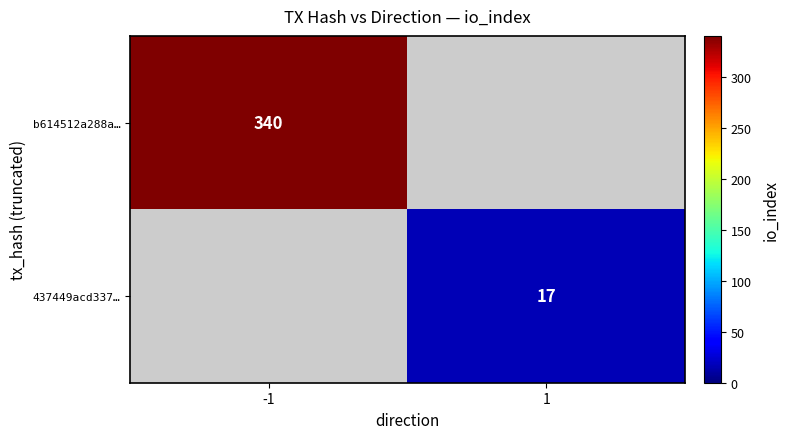

True or false: 437449acd337… has a value of 17 at 1.

True